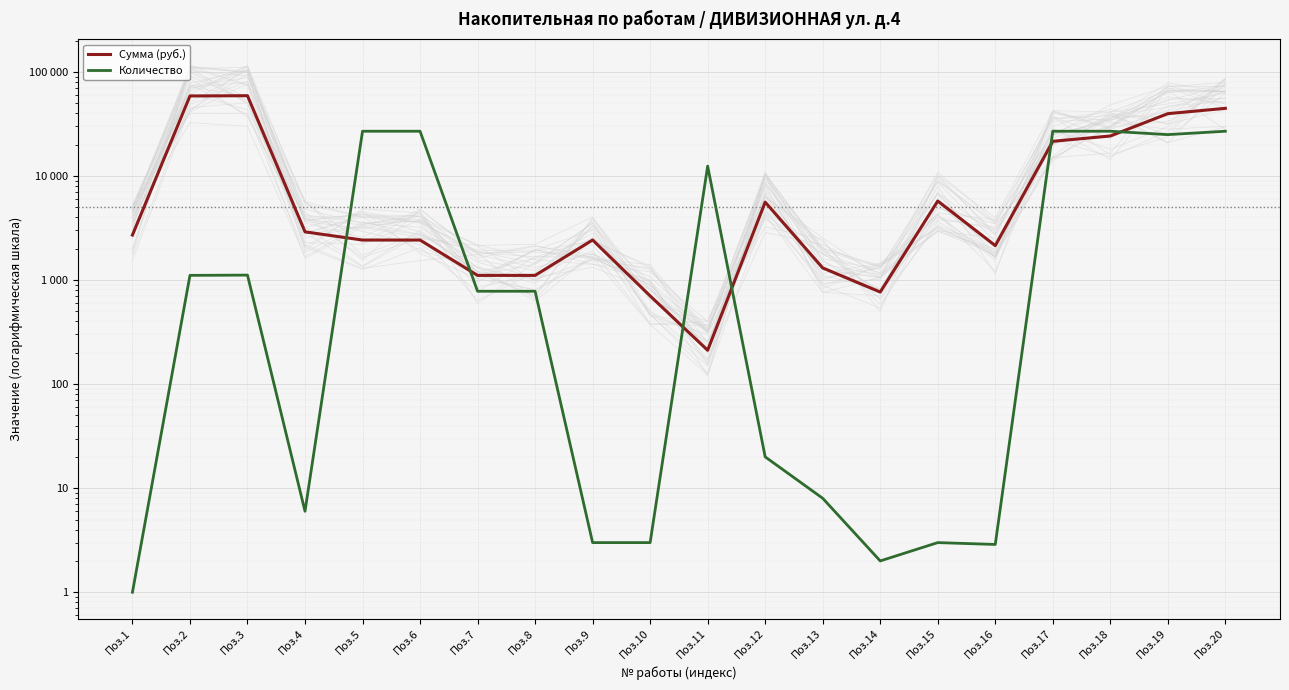

Is the value of Количество at Поз.10 greater than the value of Сумма (руб.) at Поз.17?

No